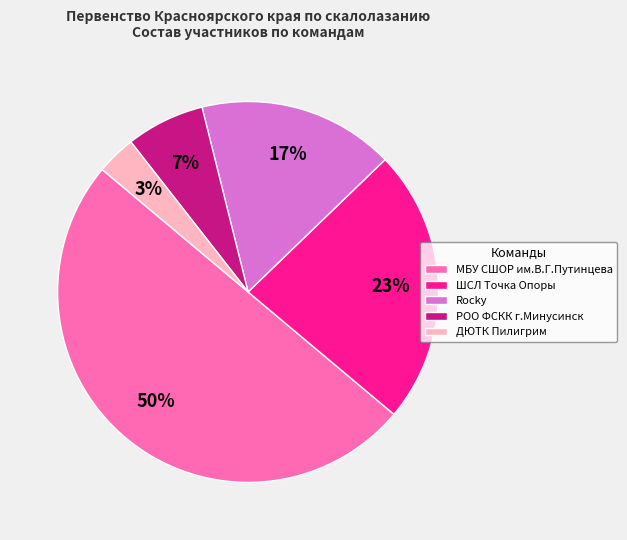

How many slices are in this pie chart?

5